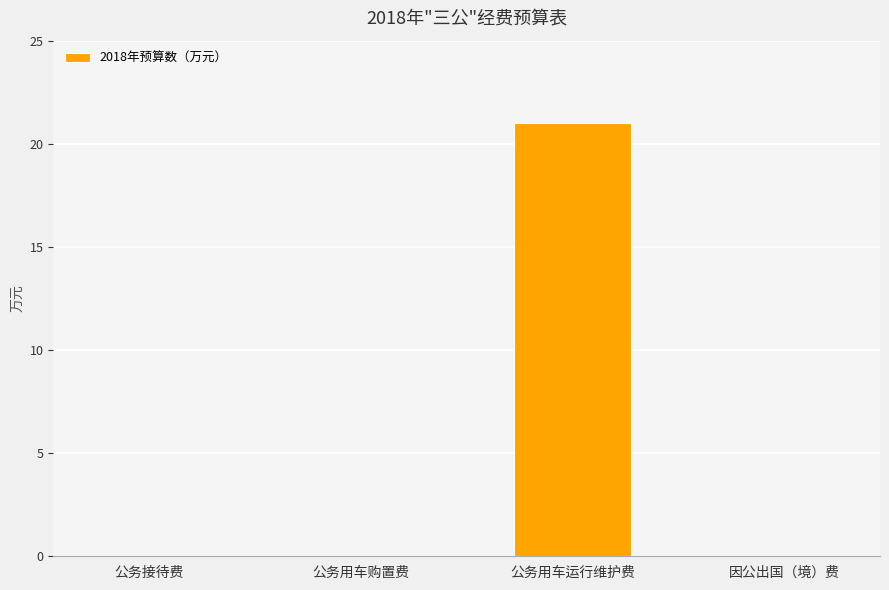

Are the bars grouped side by side (vs. stacked)?

No